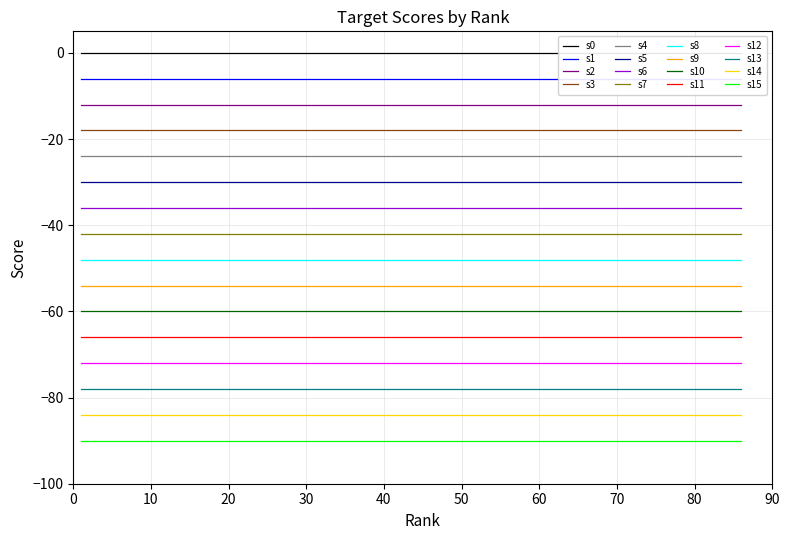

True or false: Rank 61-80 has more than 1 points higher than both neighbors.

False